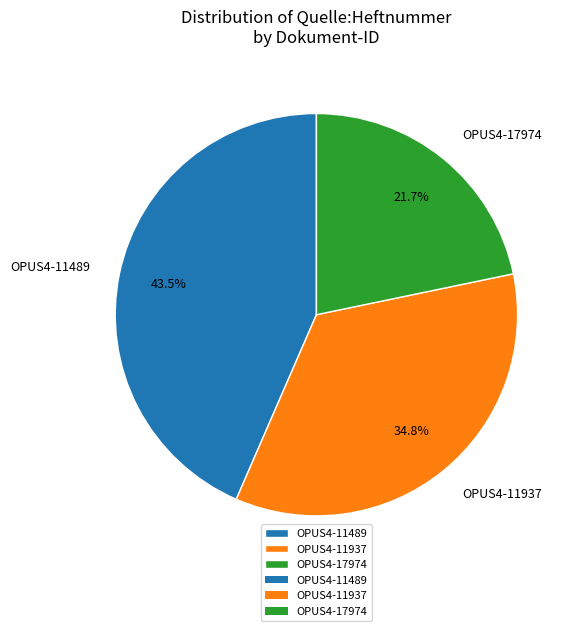

Rank the categories by value from highest to lowest.

OPUS4-11489, OPUS4-11937, OPUS4-17974